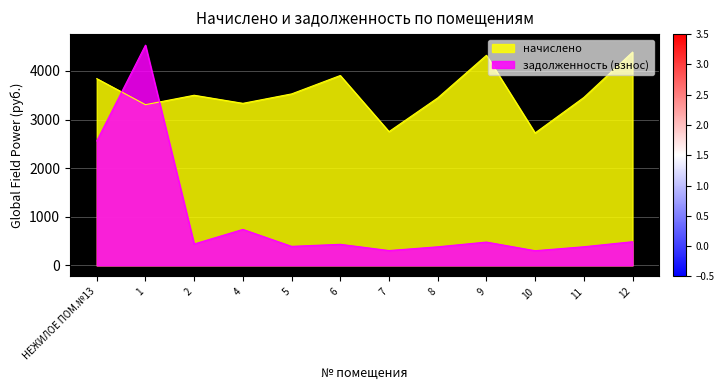

Rank the categories by начислено value from lowest to highest.

10, 7, 1, 4, 8, 11, 2, 5, НЕЖИЛОЕ ПОМ.№13, 6, 9, 12